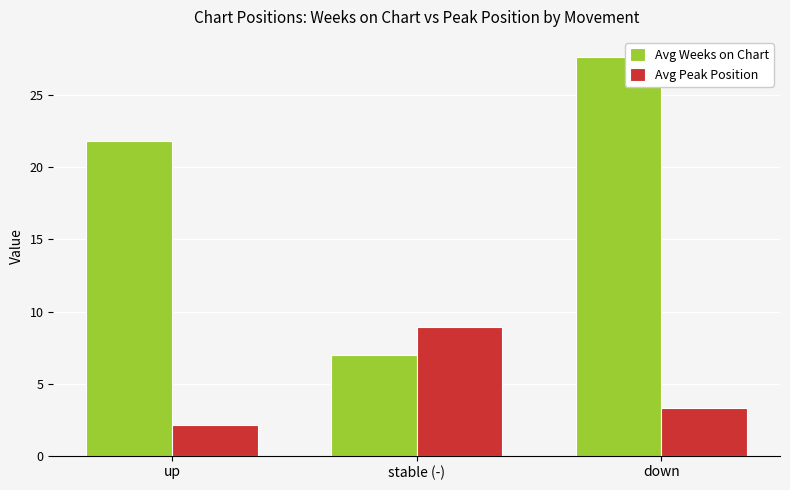

What is the approximate value of Avg Peak Position at stable (-)?

8.9